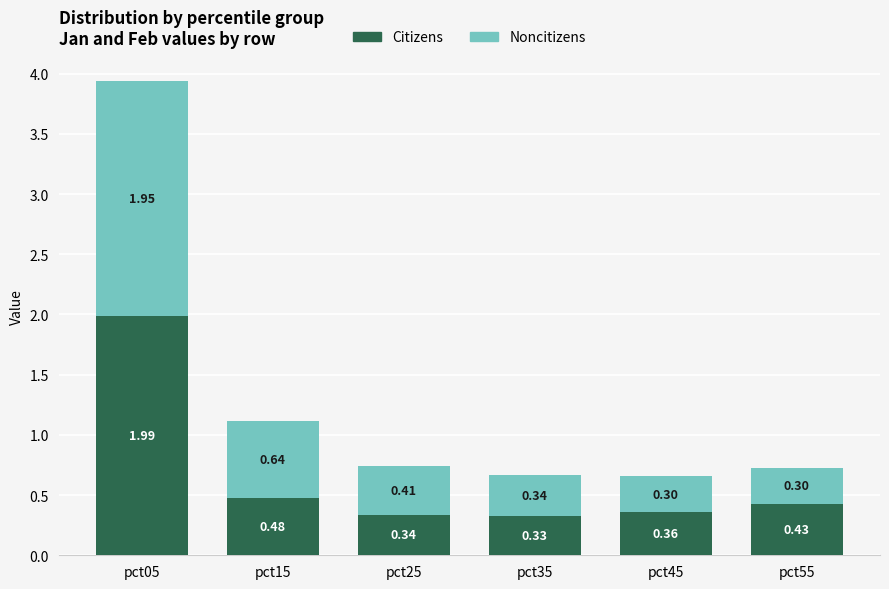

What is the sum of the Citizens values at pct45 and pct55?

0.8